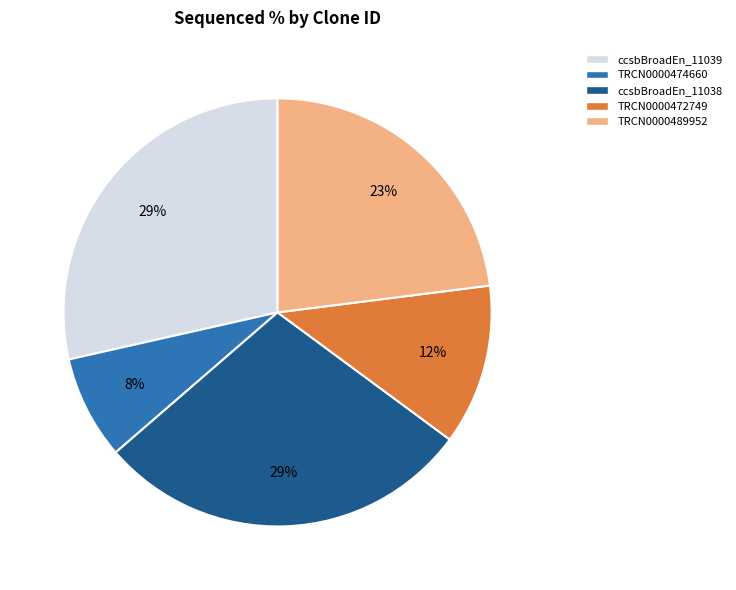

To the nearest percent, what is the difference between the largest and smallest slice percentages?

21%